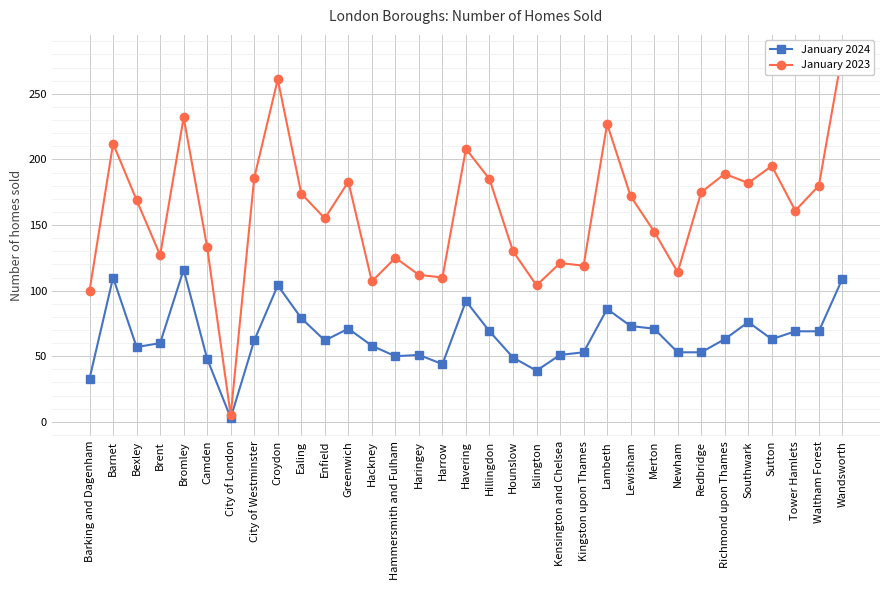

Which series has the widest spread of values?

January 2023